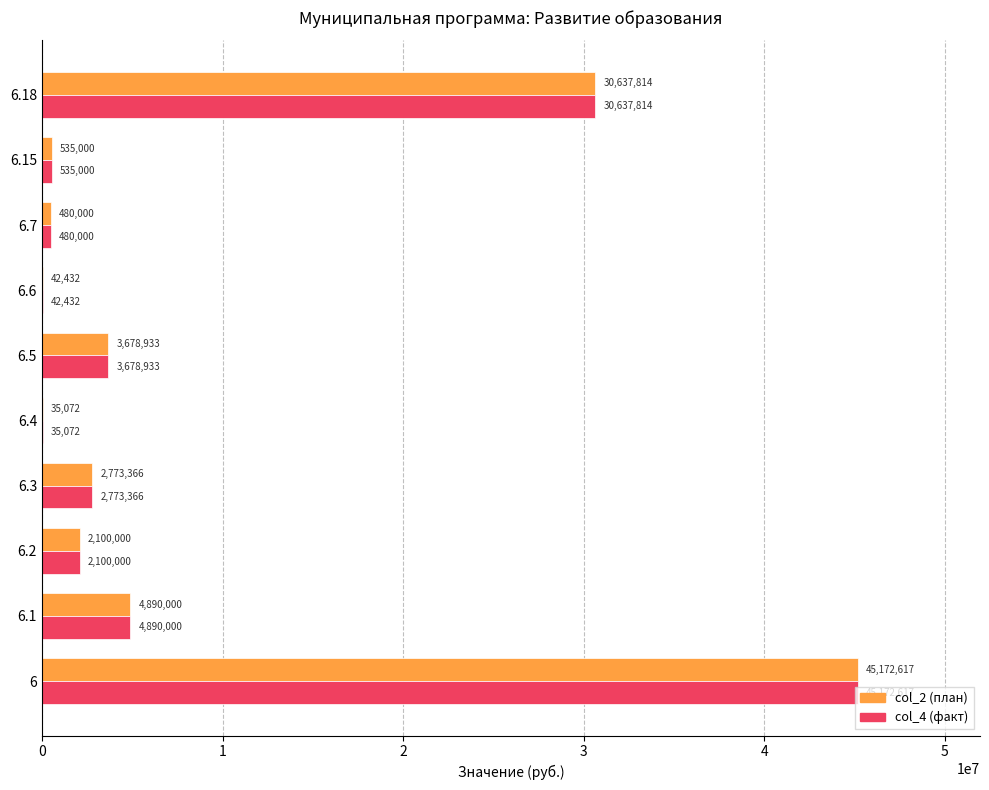

Is the value of col_4 (факт) at 6.4 greater than the value of col_2 (план) at 6.2?

No